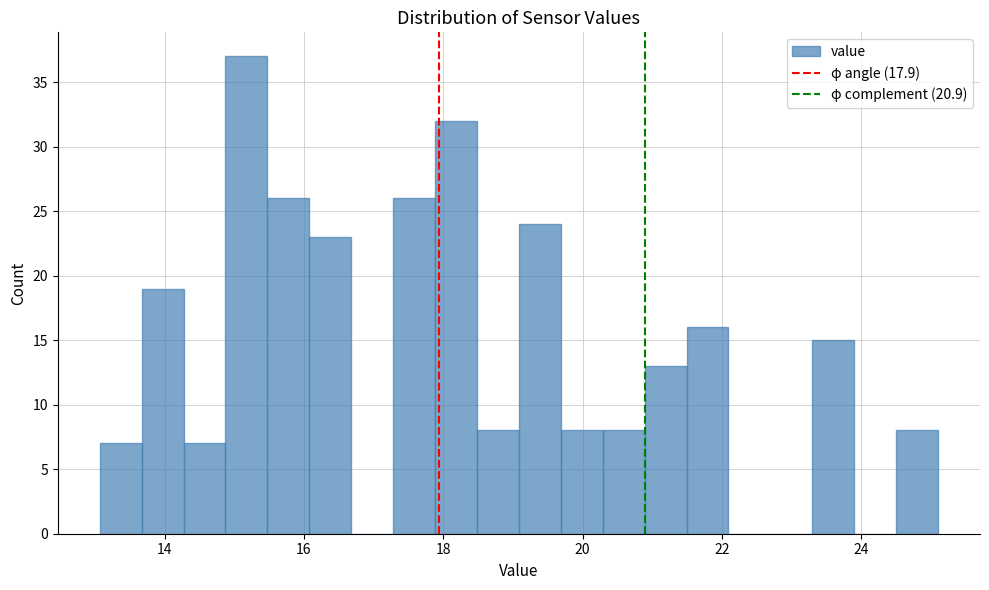

Around what value on the x-axis is the tallest bar? Give the approximate position of its centre, as read against the axis.

15.2